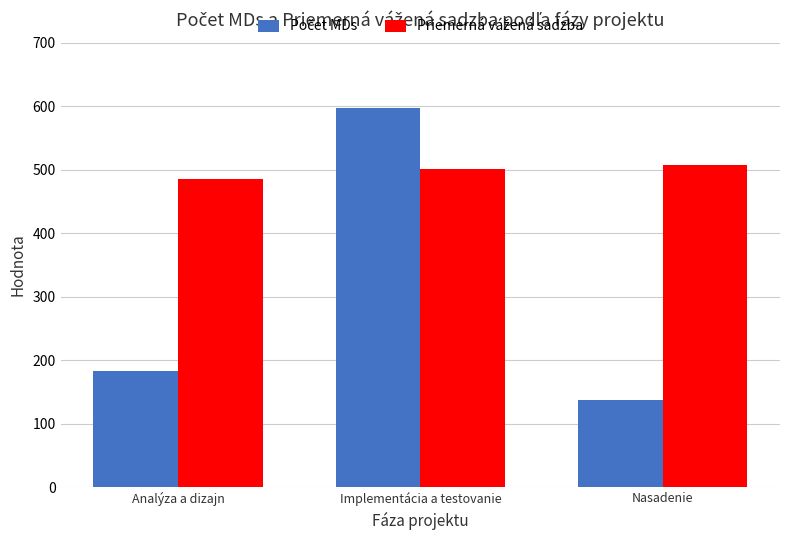

Which label corresponds to the largest value in the chart?

Implementácia a testovanie